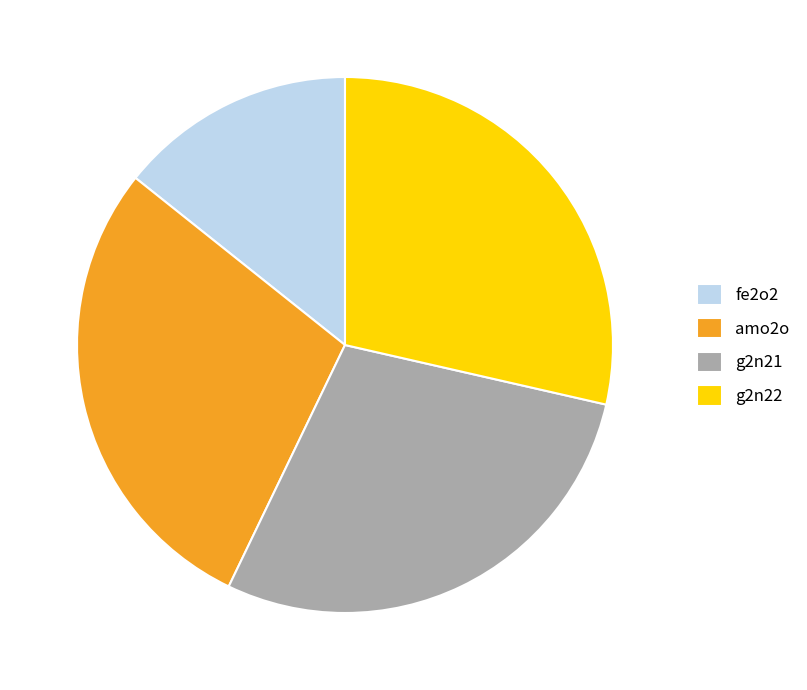

Is the sum of g2n22 and fe2o2 greater than half?

No